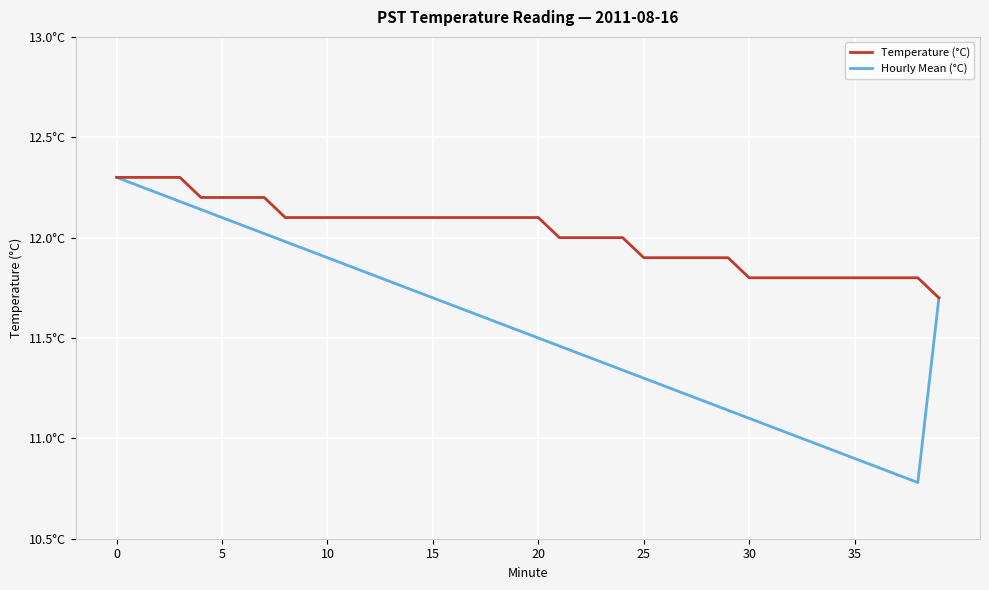

True or false: Hourly Mean (°C) has more than 0 interior local peaks.

False